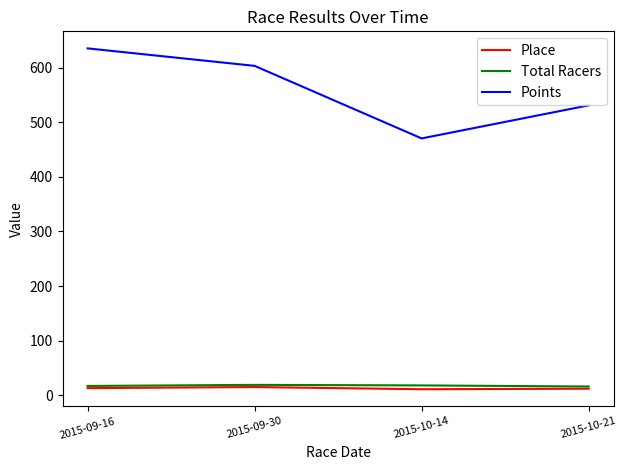

What is the difference between the Points values at 2015-09-16 and 2015-09-30?

32.0